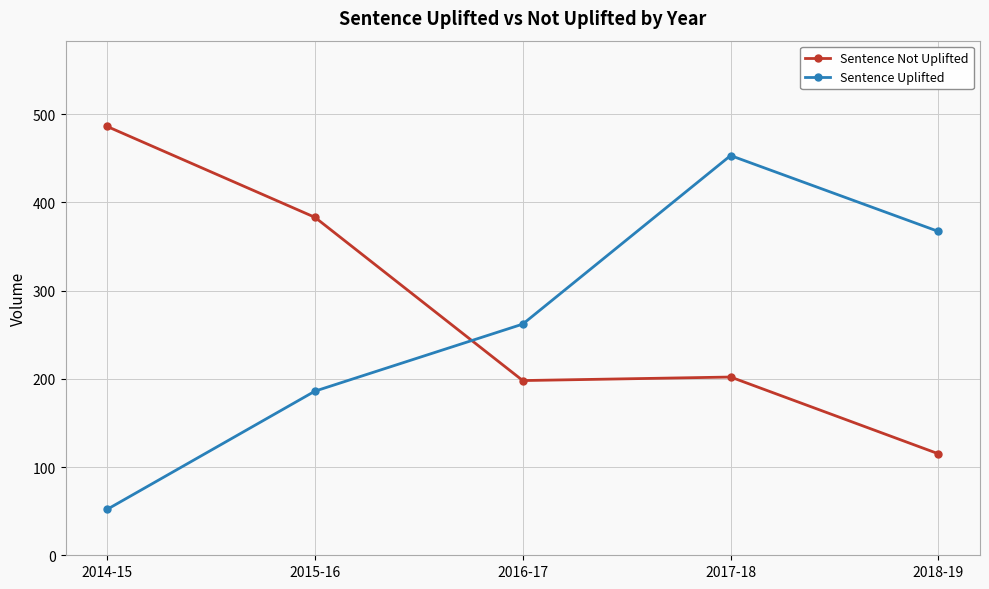

Between which two adjacent categories do Sentence Uplifted and Sentence Not Uplifted first intersect?

2015-16 and 2016-17